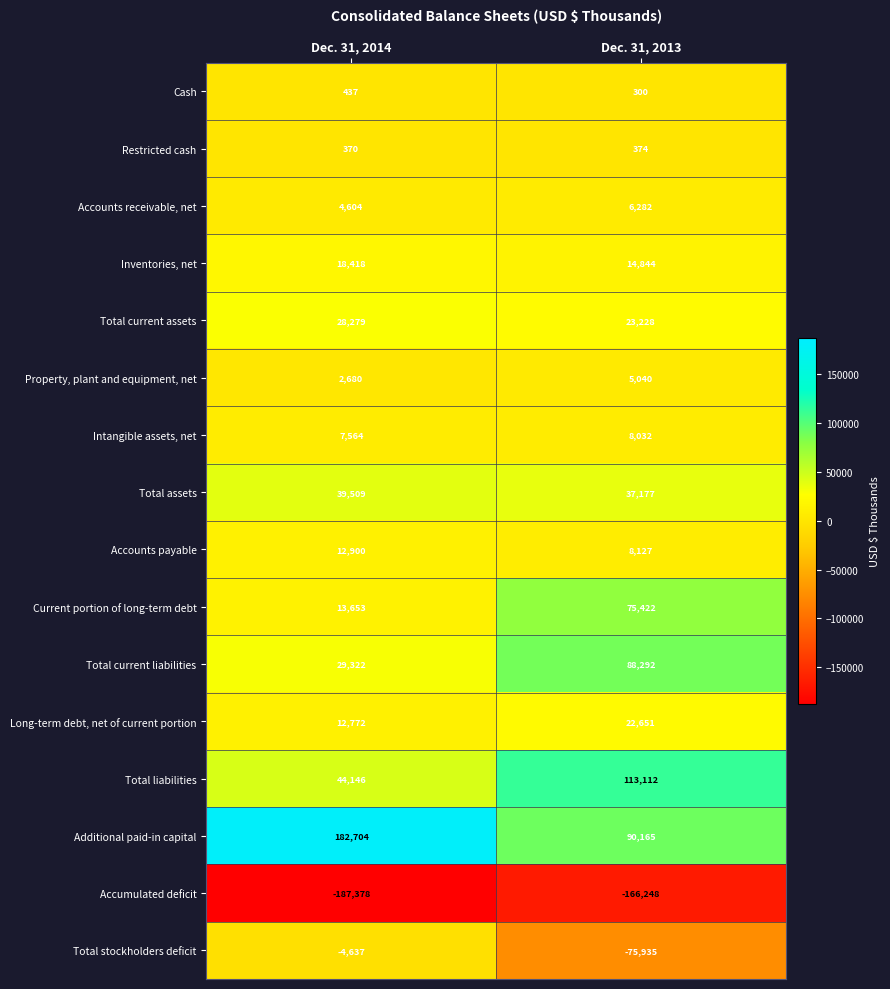

Which series has the largest total across all categories?

Additional paid-in capital